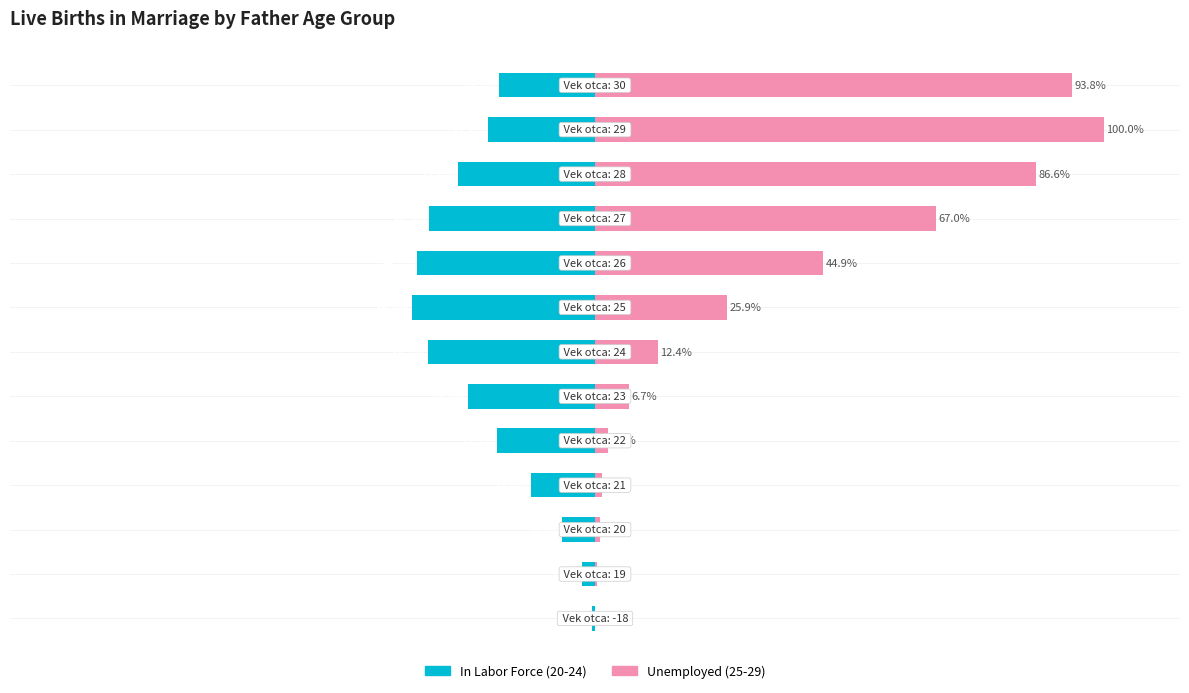

Reading left to right, what are all the values shown in this chart?

In Labor Force (20-24): -0.6	-2.6	-6.5	-12.6	-19.2	-25.0	-32.9	-36.0	-34.9	-32.5	-27.0	-21.1	-18.9
Unemployed (25-29): 0.0	0.4	0.9	1.4	2.6	6.7	12.4	25.9	44.9	67.0	86.6	100.0	93.8